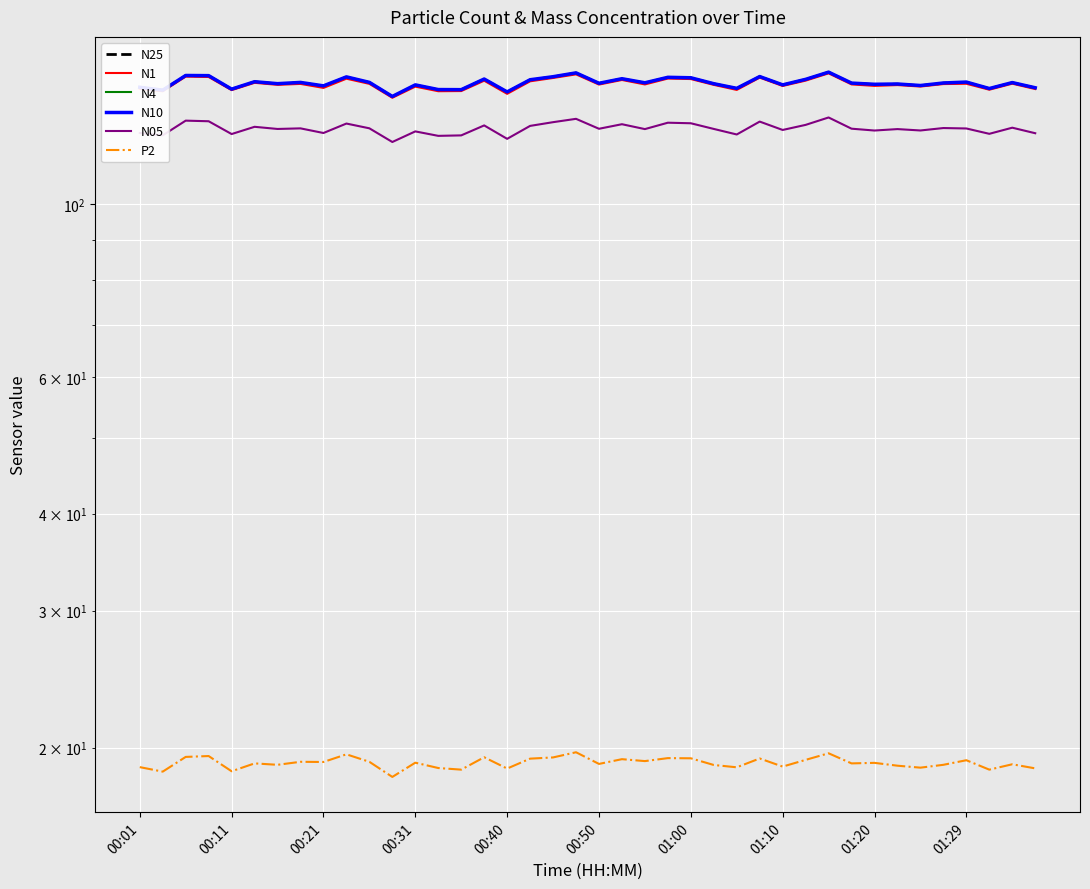

What is the spread (max minus min) of values at 39?

122.5